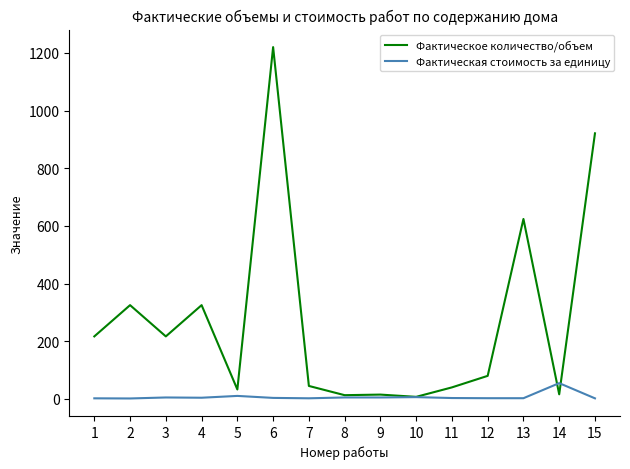

At which label does Фактическое количество/объем first exceed 80?

1